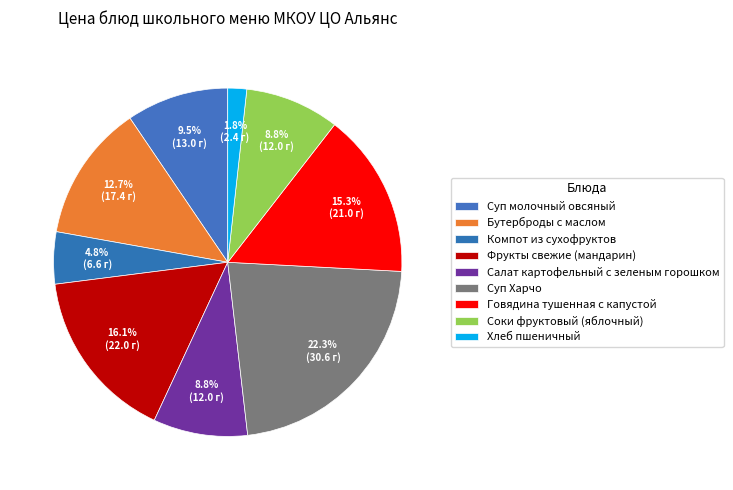

Count the number of slices in the pie.

9